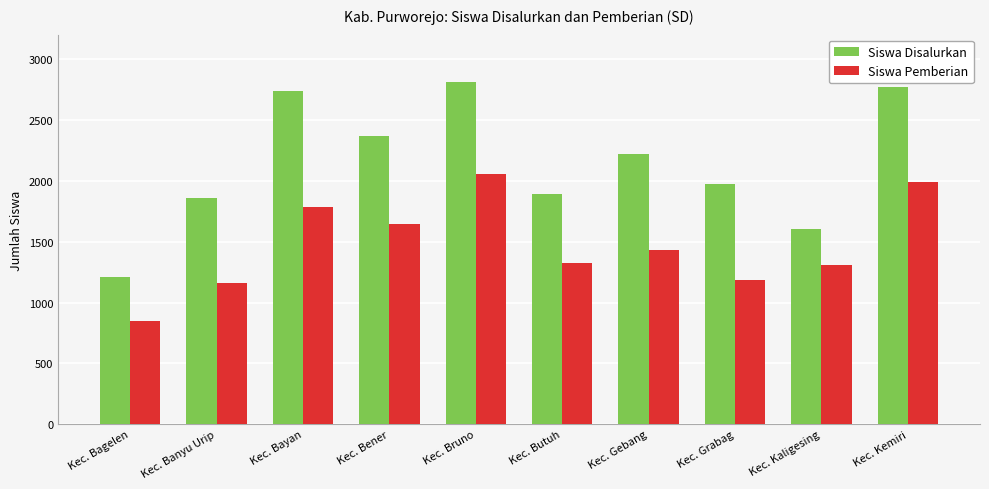

What are all the series names shown in the legend?

Siswa Disalurkan, Siswa Pemberian